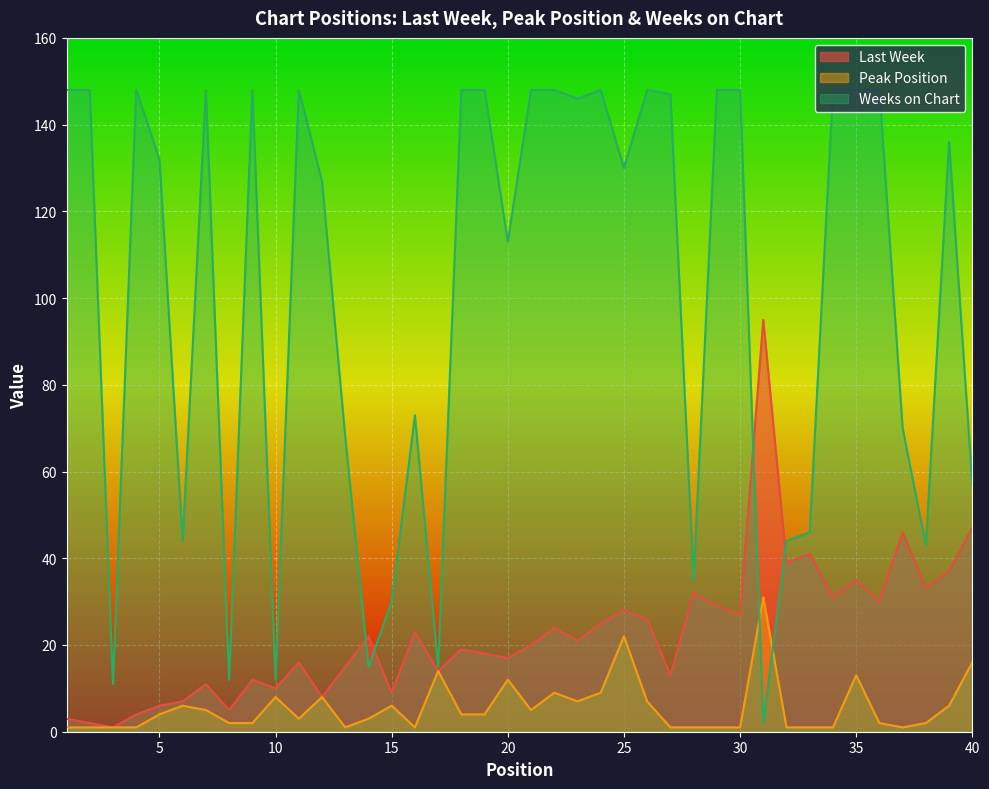

What is the sum of the Peak Position values at 38 and 30?

3